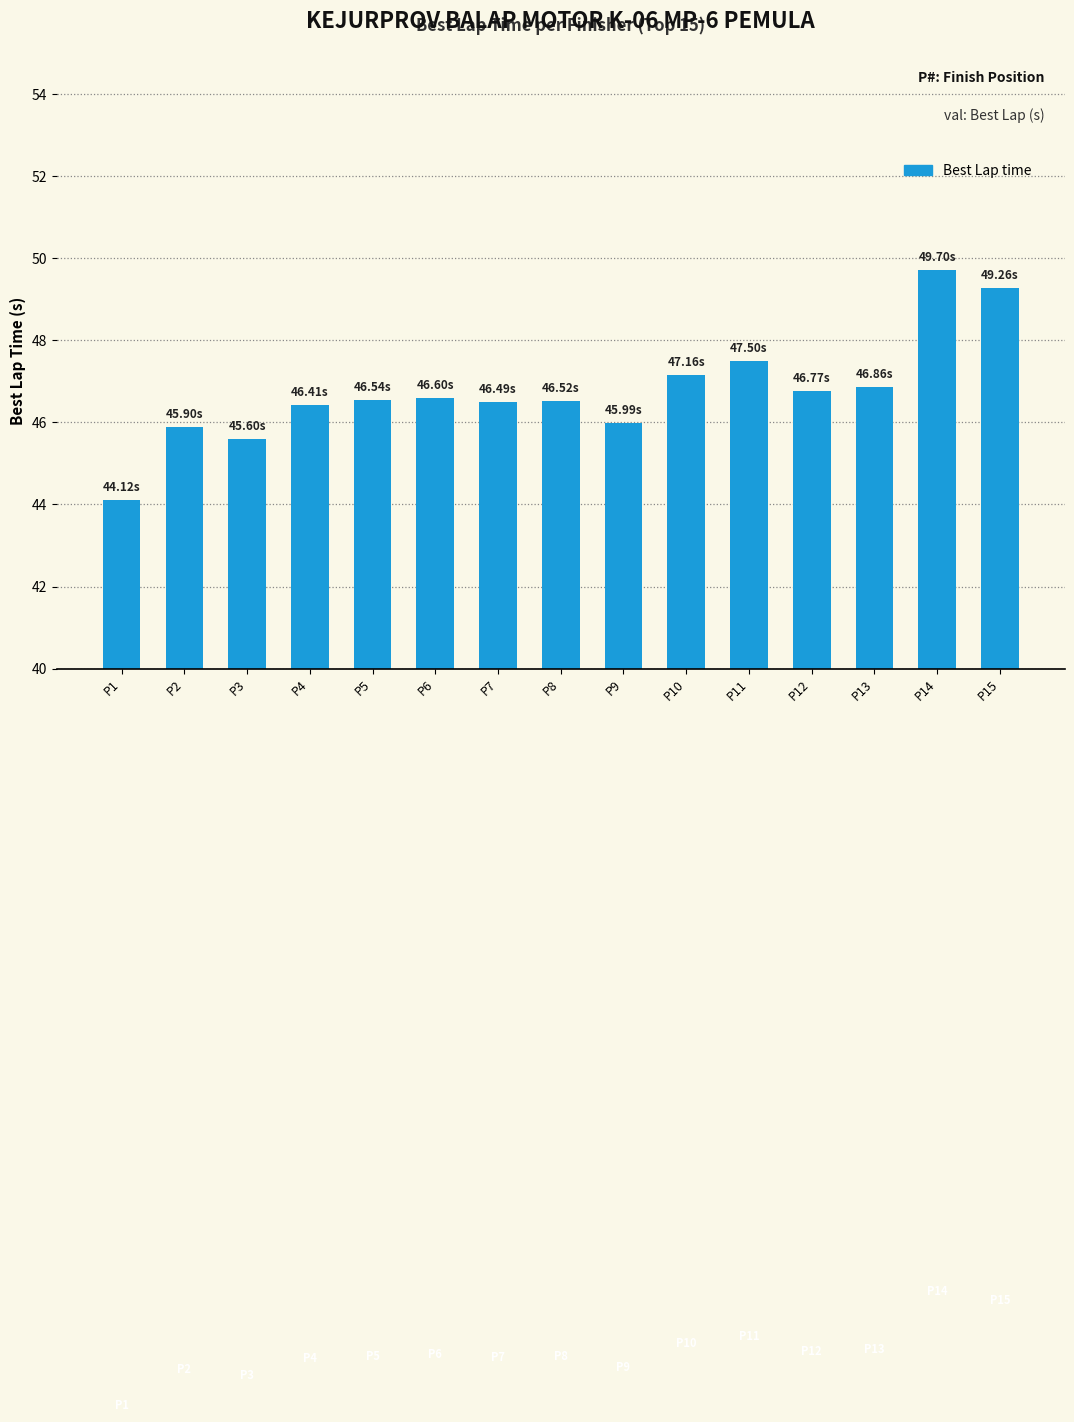

What is the smallest value displayed?

44.1